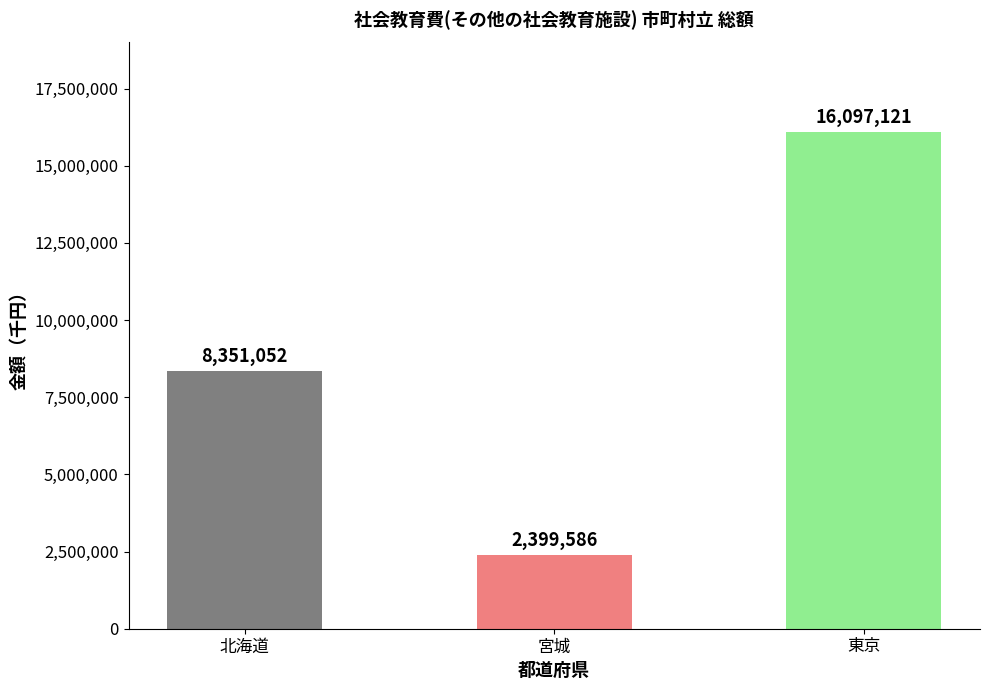

Approximately how many times larger is the value at 宮城 compared to 東京?

0.1